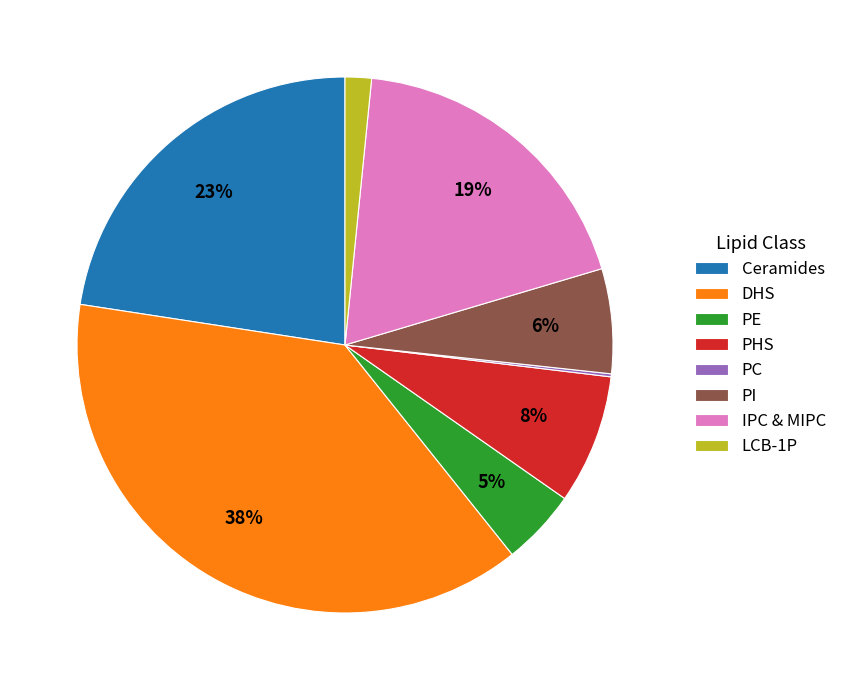

Which slice is the largest?

DHS